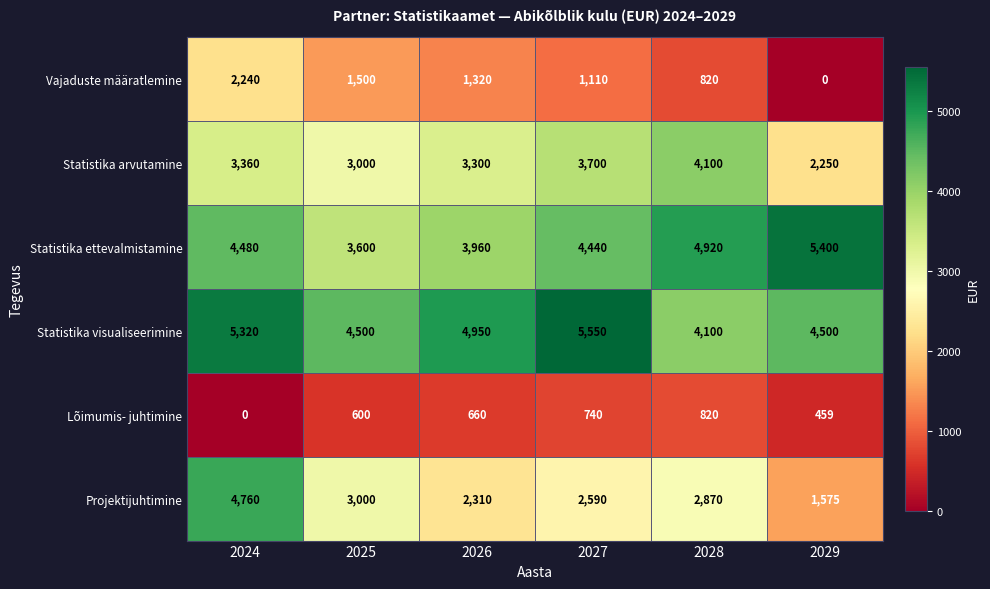

What is the difference between the second highest and second lowest values in the Lõimumis- juhtimine series?

281